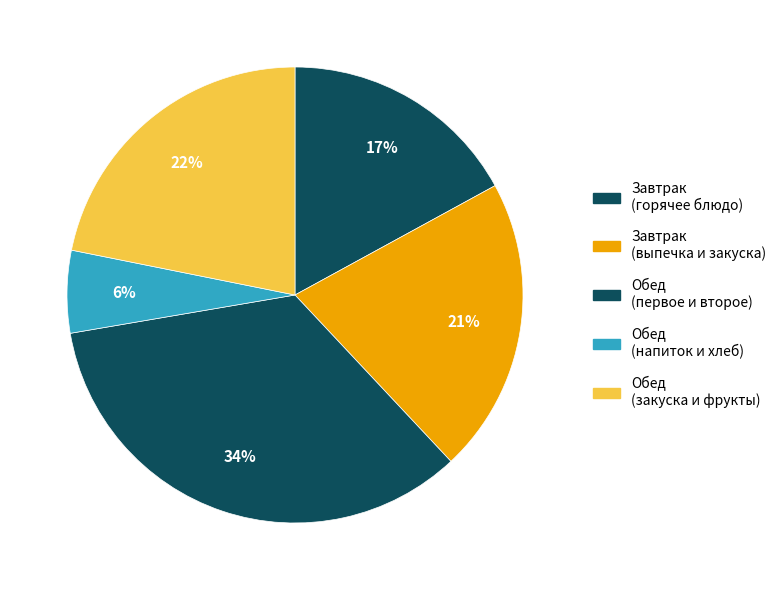

Count the number of slices in the pie.

5